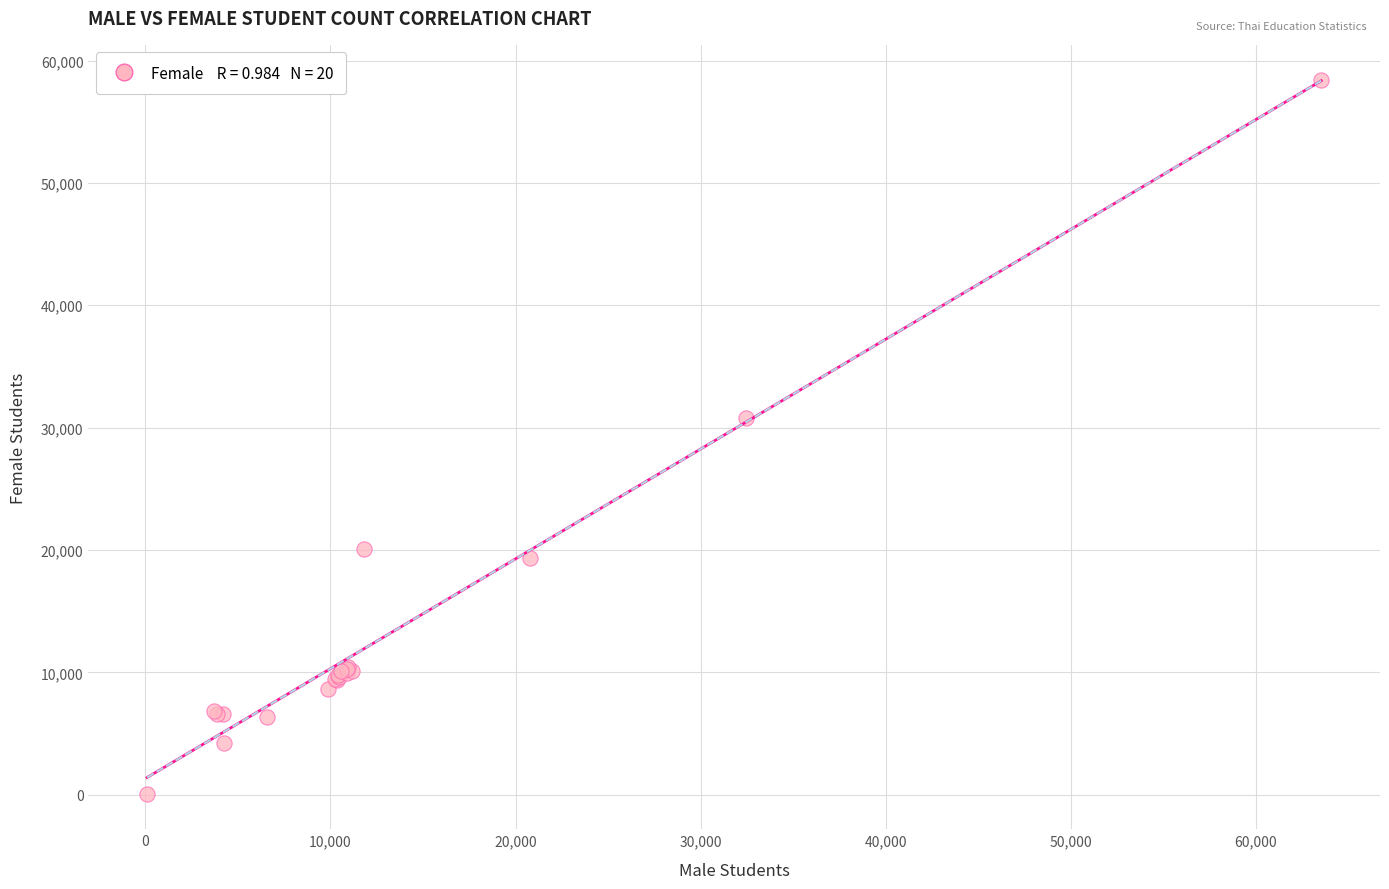

What Y value in the scatter plot is closest to 29232?

30813